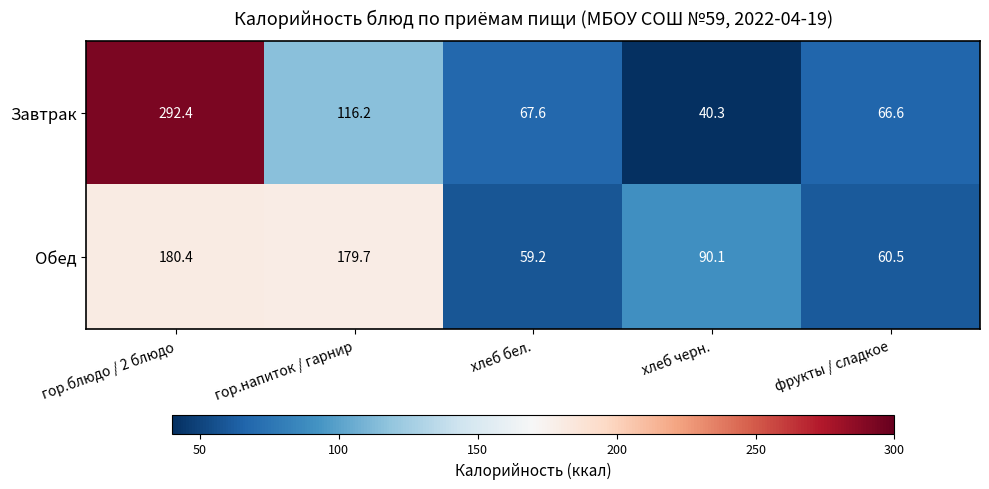

What is the sum of all Обед values?

569.9